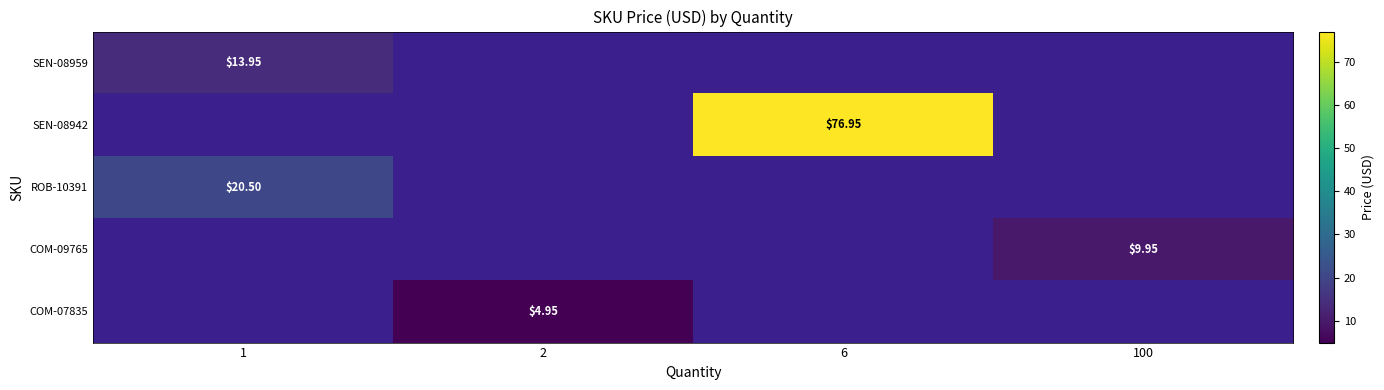

At which category does the chart reach its minimum across all series?

2